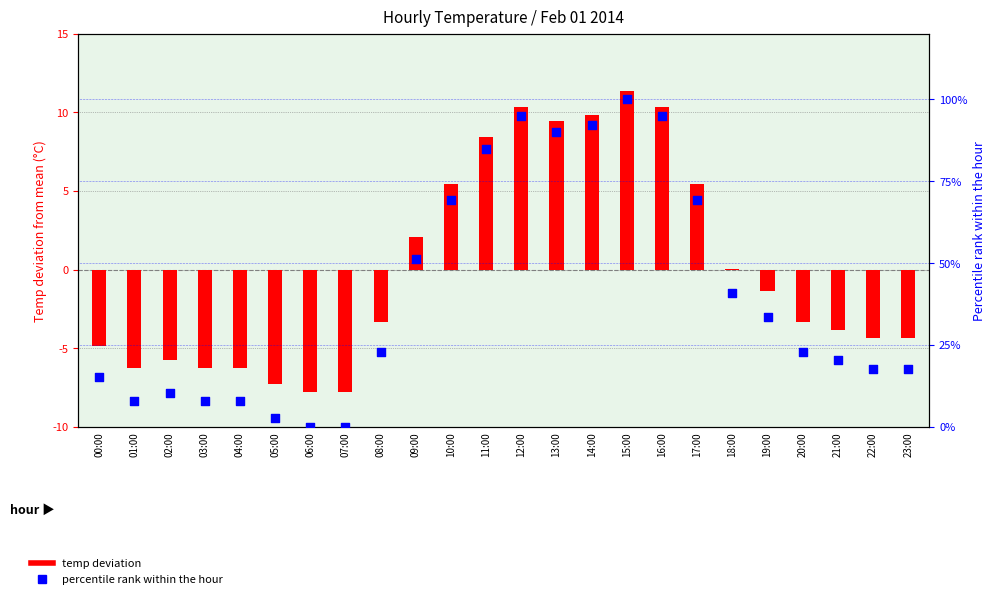

At how many categories does at least one series exceed 14?

17